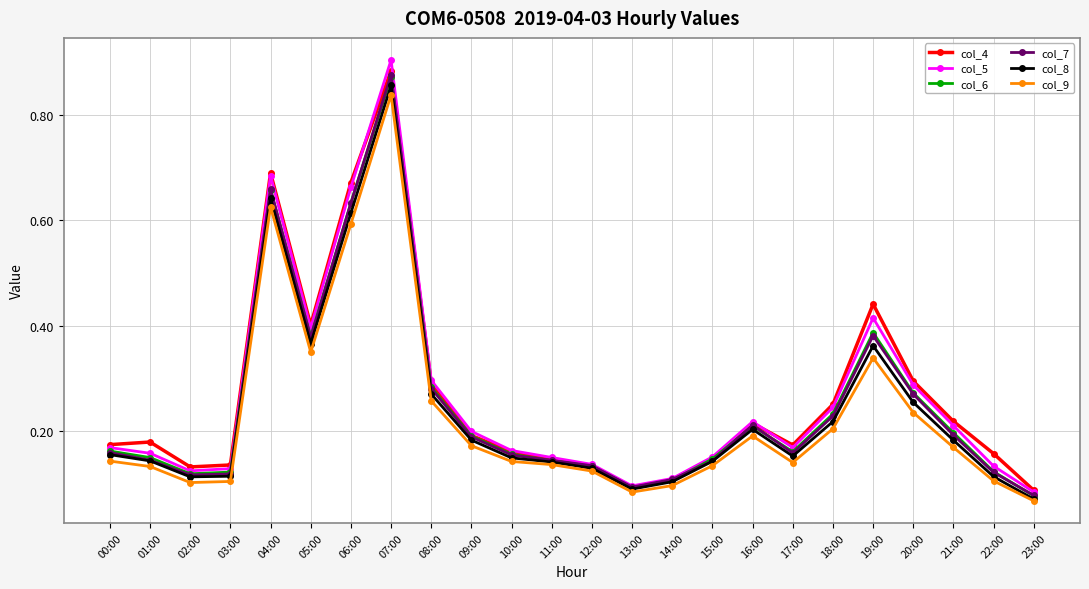

True or false: col_7 has more than 1 points higher than both neighbors.

True